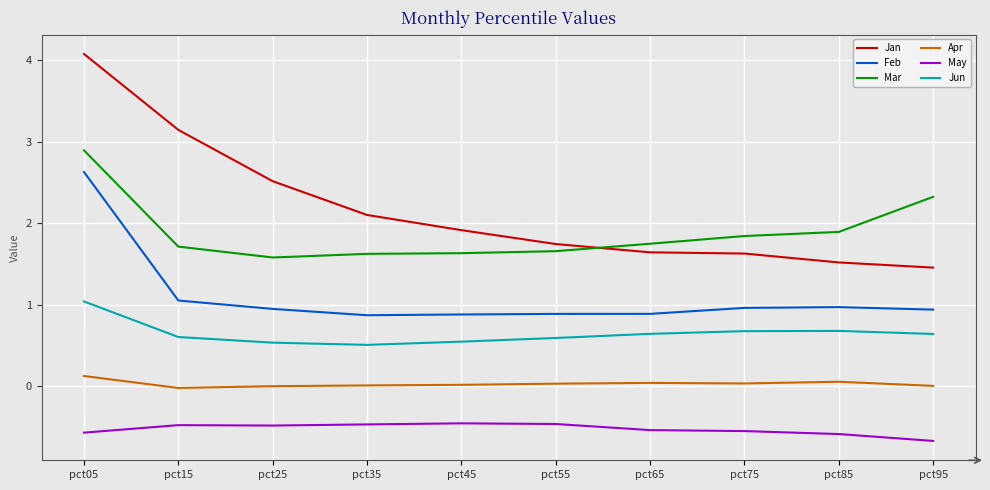

Read the May value at pct15.

-0.5